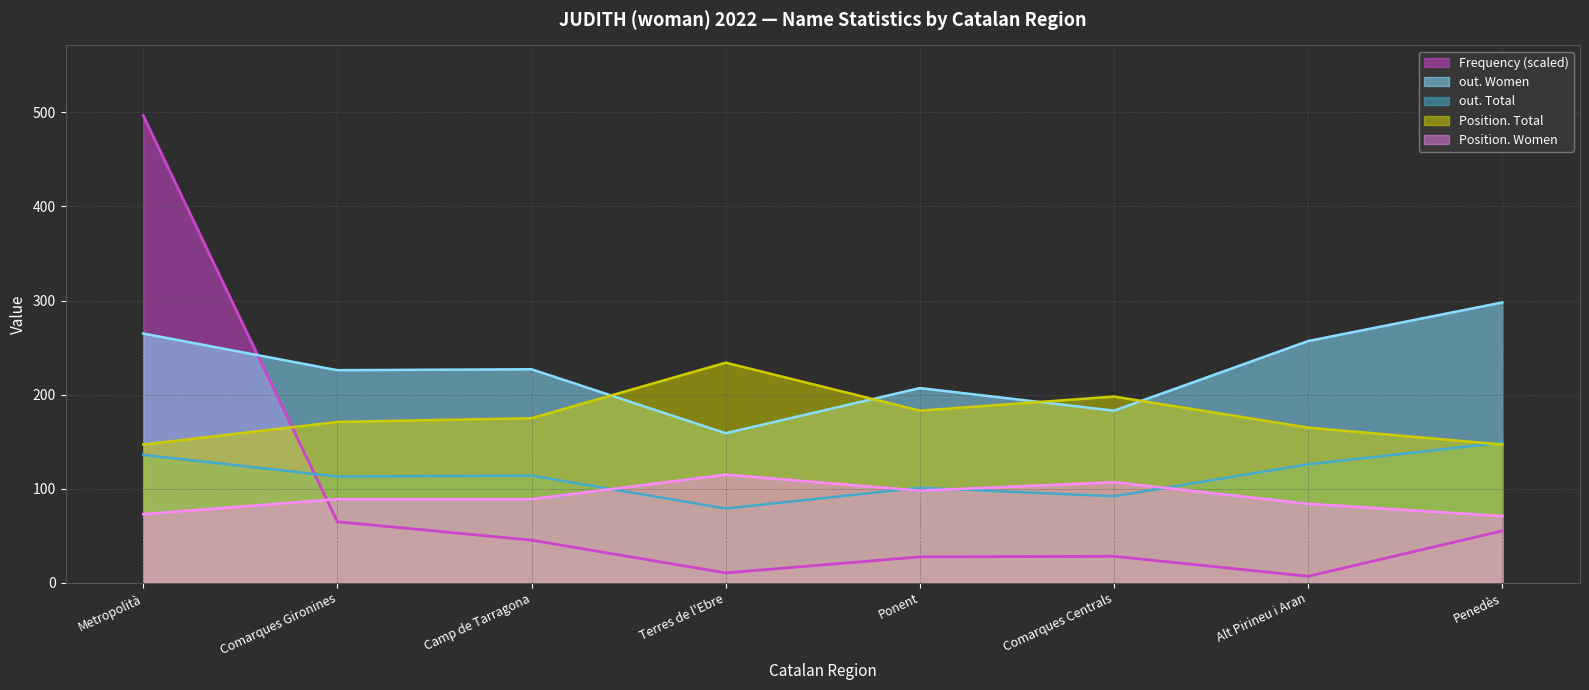

At which category does Position. Total reach its first local peak?

Terres de l'Ebre